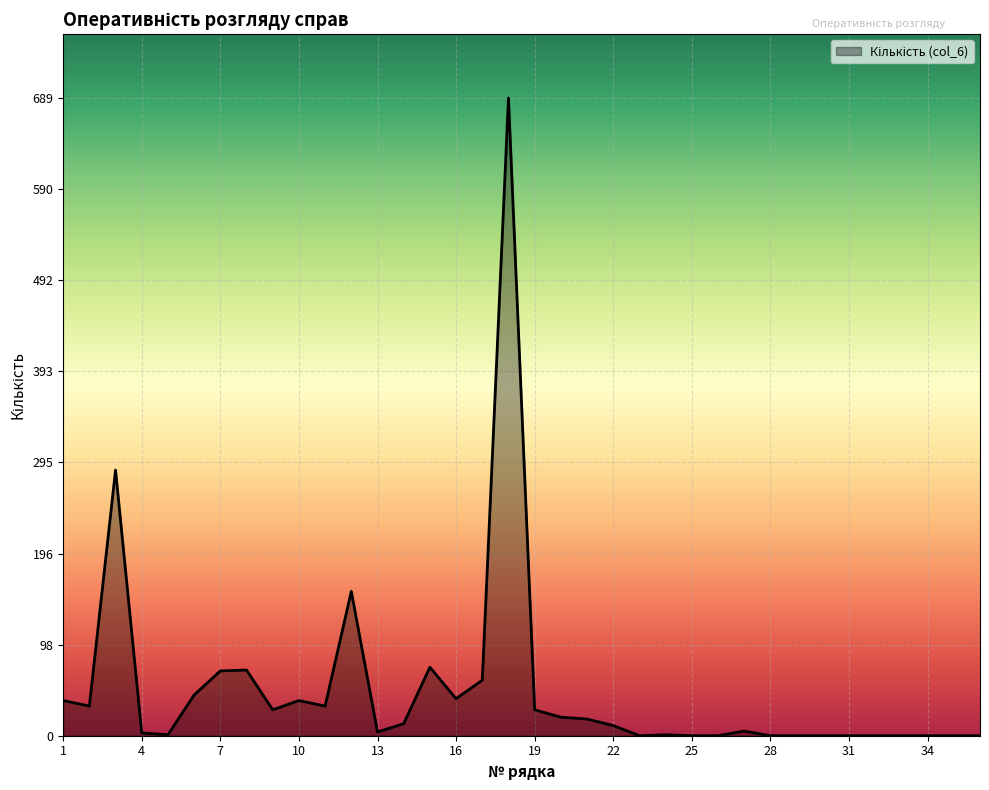

What is the greatest value displayed?

689